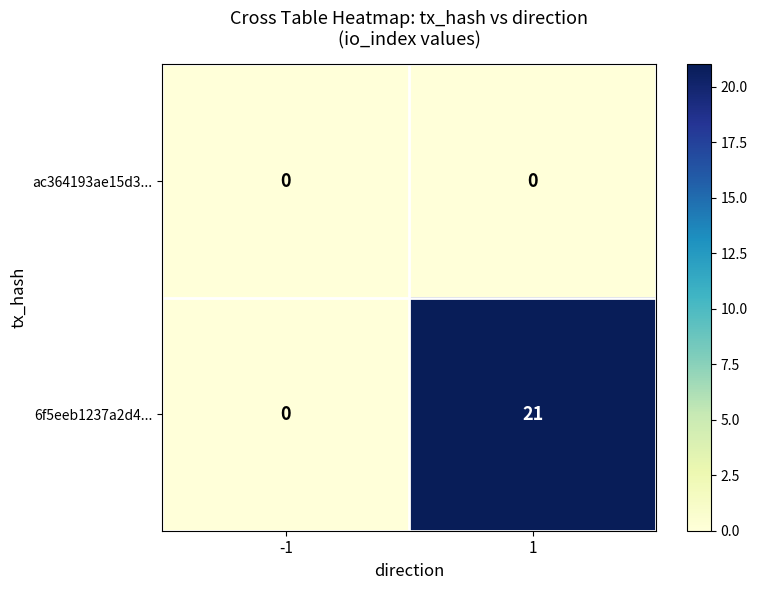

Reading right to left, extract all data points from this chart.

ac364193ae15d3...: 1=0	-1=0
6f5eeb1237a2d4...: 1=21	-1=0